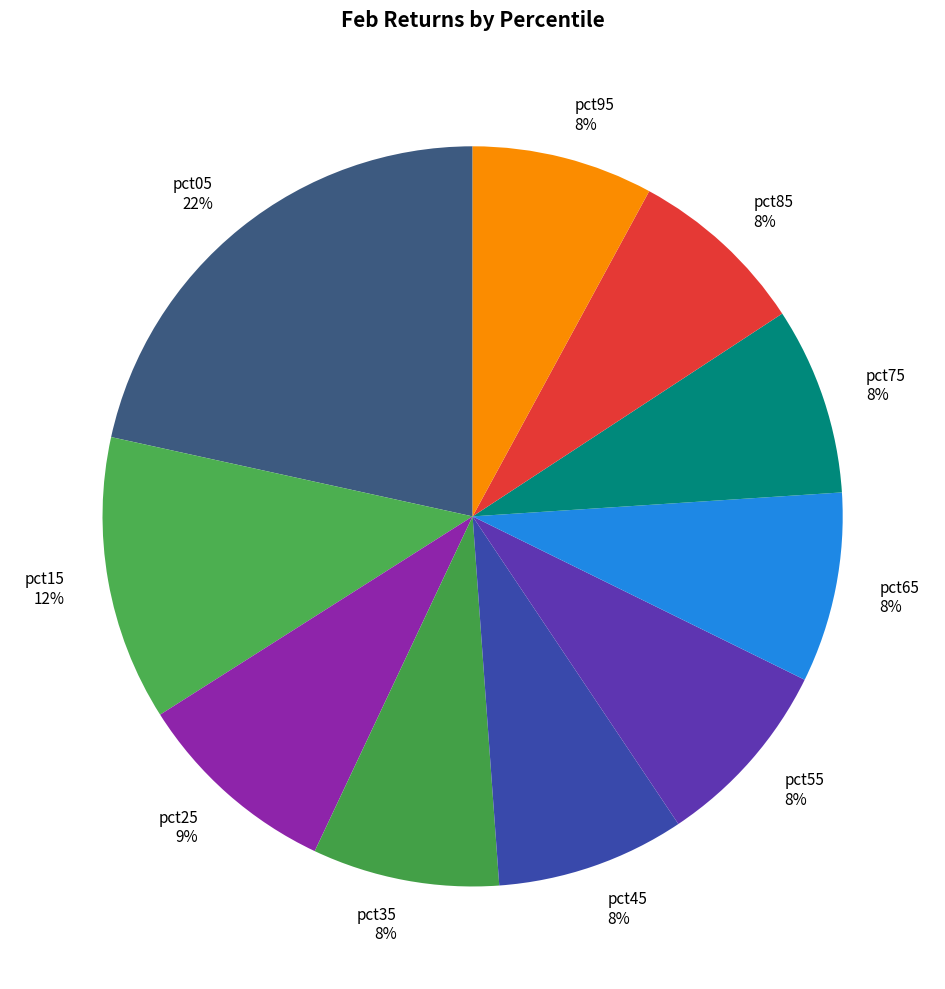

How many segments does this pie chart have?

10